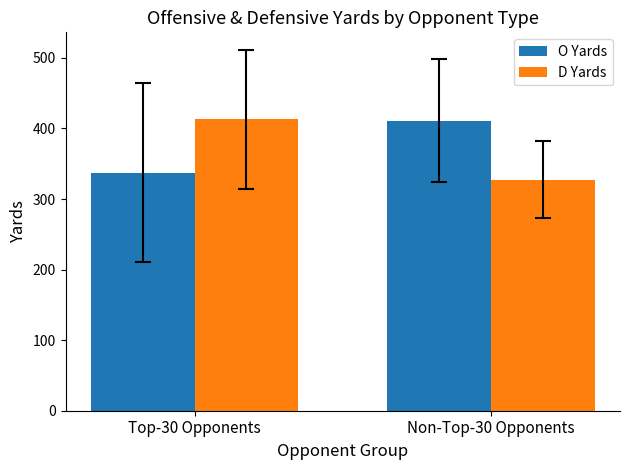

Does the chart contain stacked bars?

No